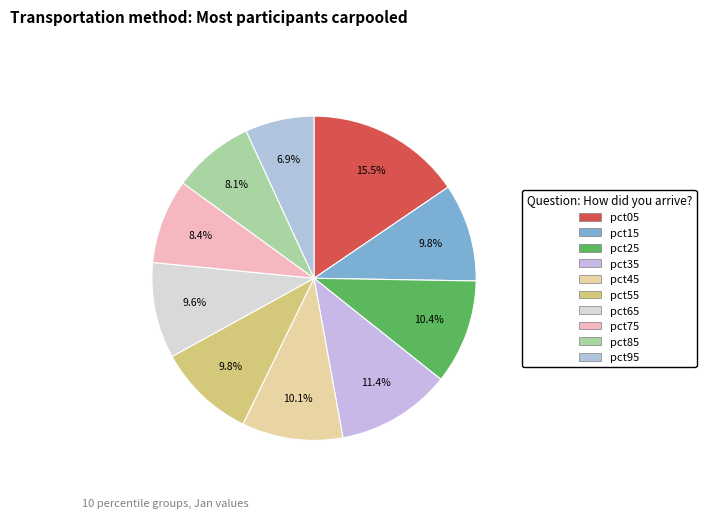

The pct05 slice represents 15% of the pie. True or false?

True